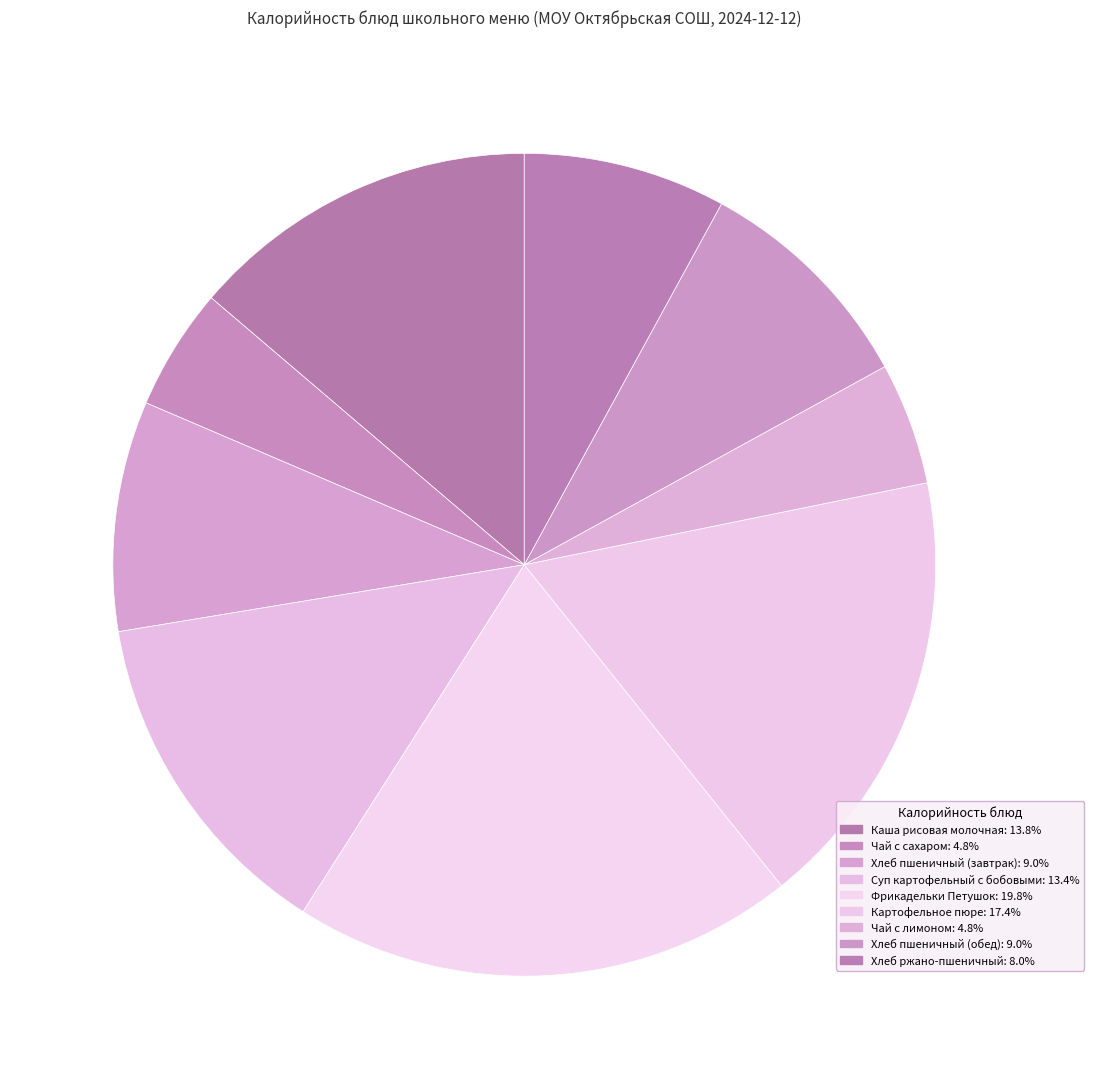

How much of the chart is everything except Чай с лимоном?

95.2%